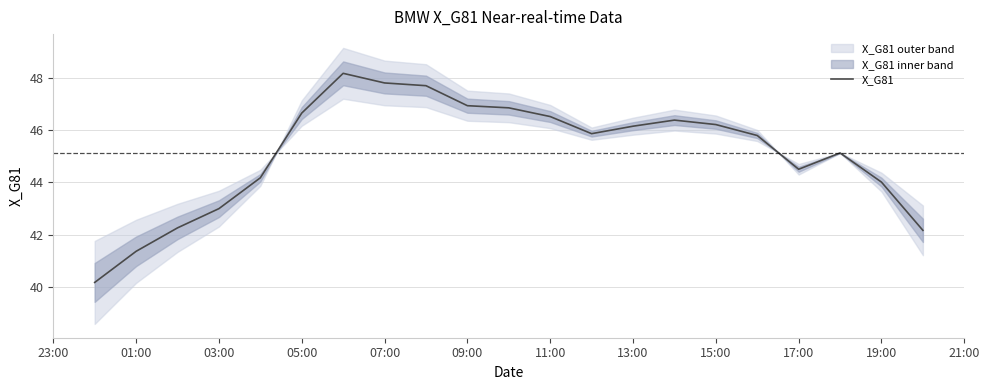

Approximately how many times larger is the value at 11:00 compared to 19:00?

1.0